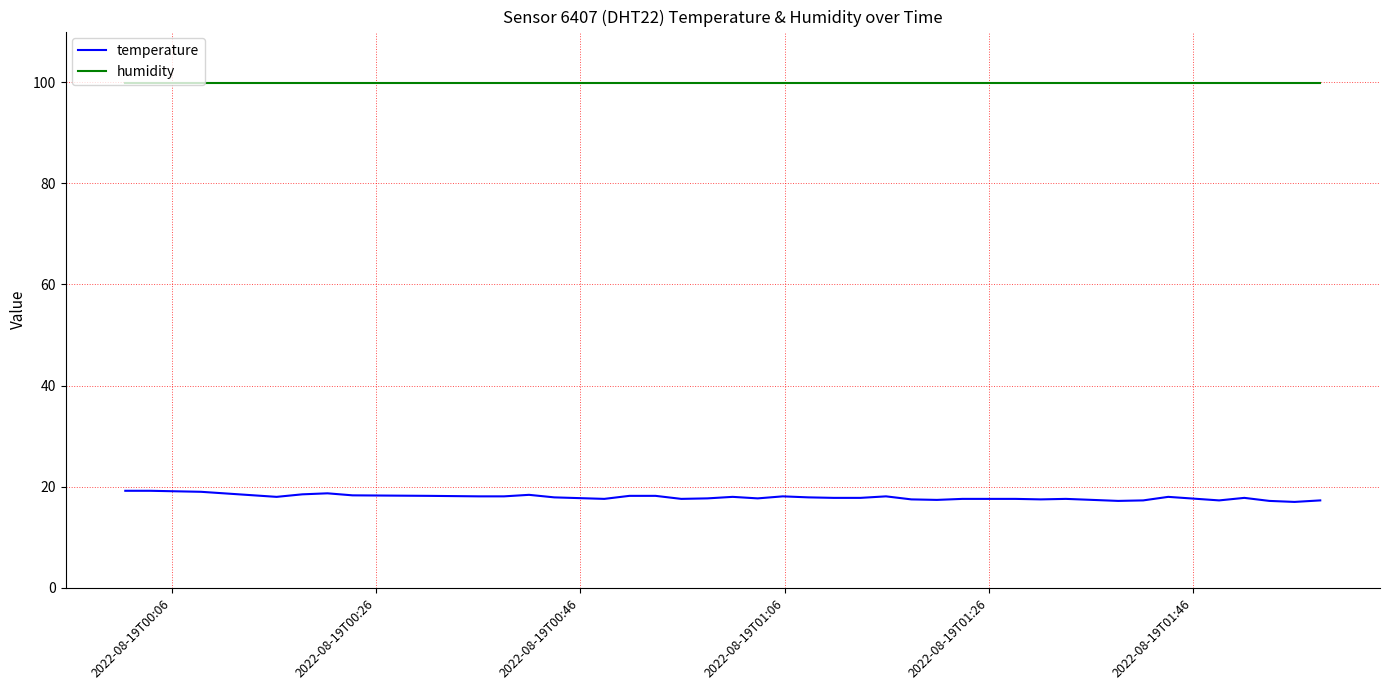

Which series has the largest range (max minus min)?

temperature